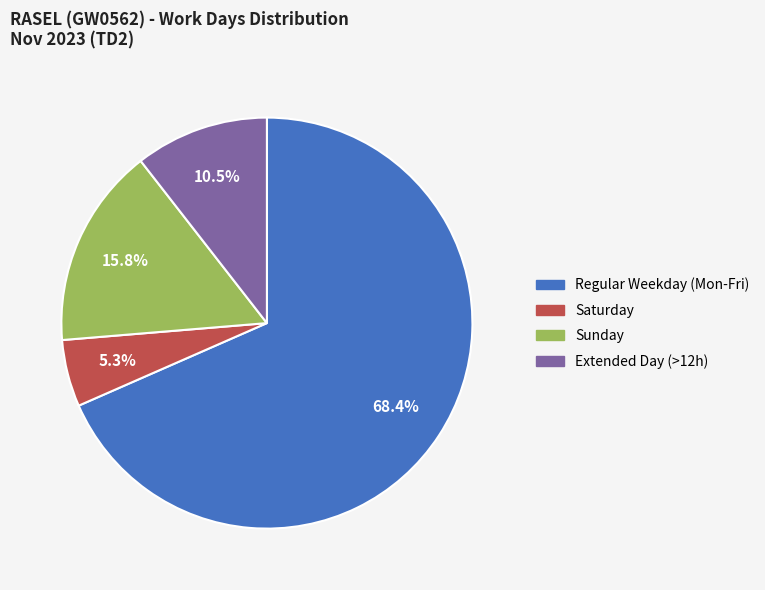

Is there any slice that represents more than half of the pie?

Yes